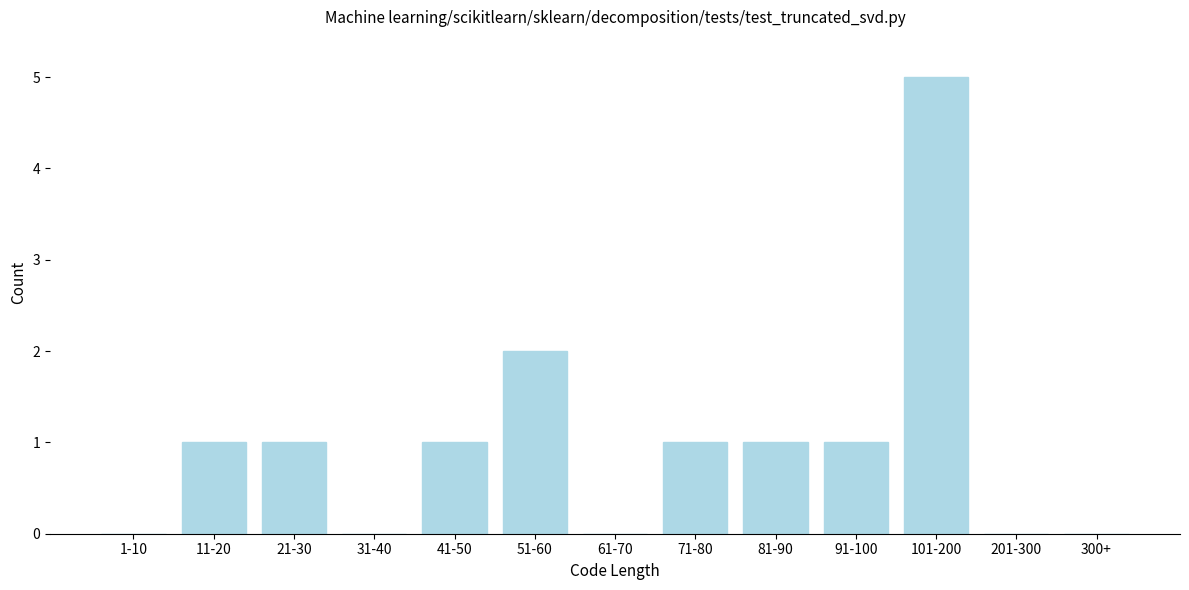

Reading right to left, list all the values displayed in this chart.

300+=0	201-300=0	101-200=5	91-100=1	81-90=1	71-80=1	61-70=0	51-60=2	41-50=1	31-40=0	21-30=1	11-20=1	1-10=0